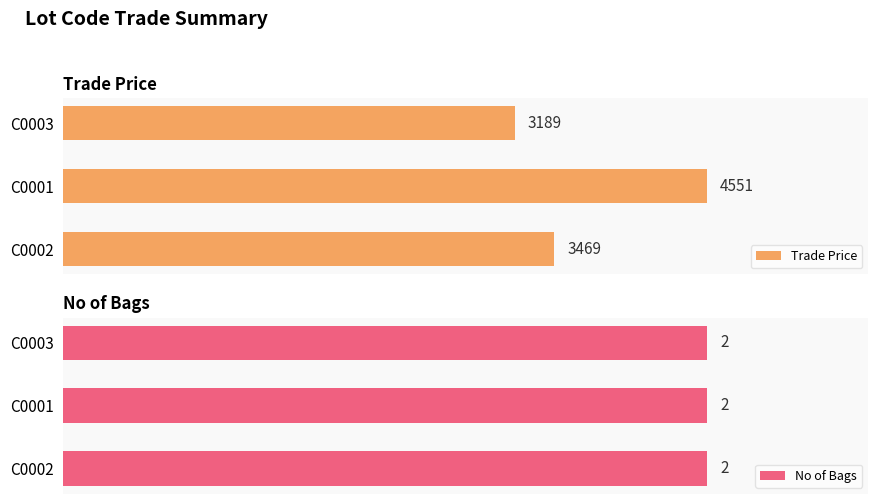

List the series in order of their peak value, lowest first.

No of Bags, Trade Price